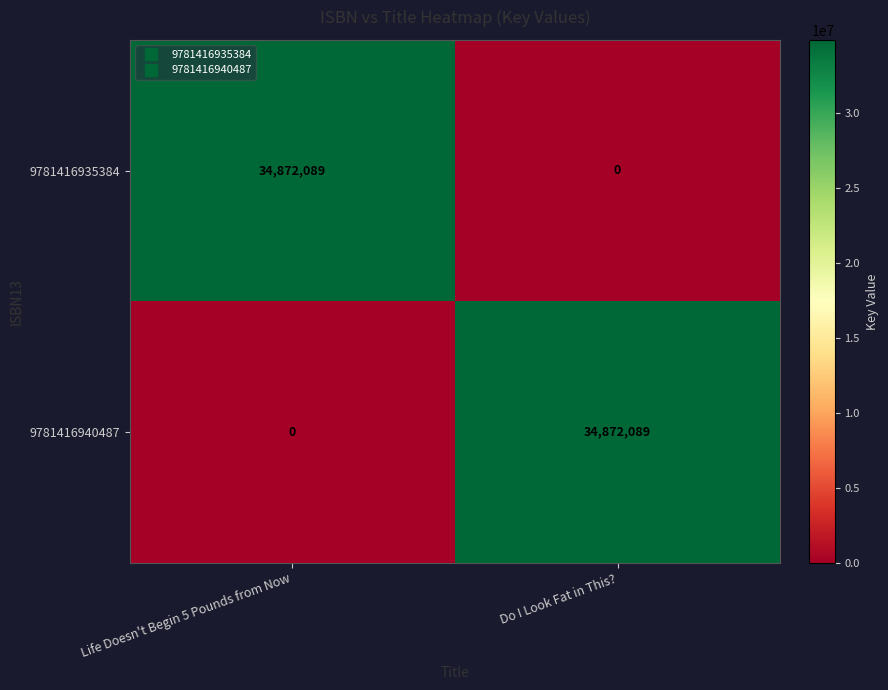

Rank the series at Life Doesn't Begin 5 Pounds from Now from lowest to highest value.

9781416940487, 9781416935384